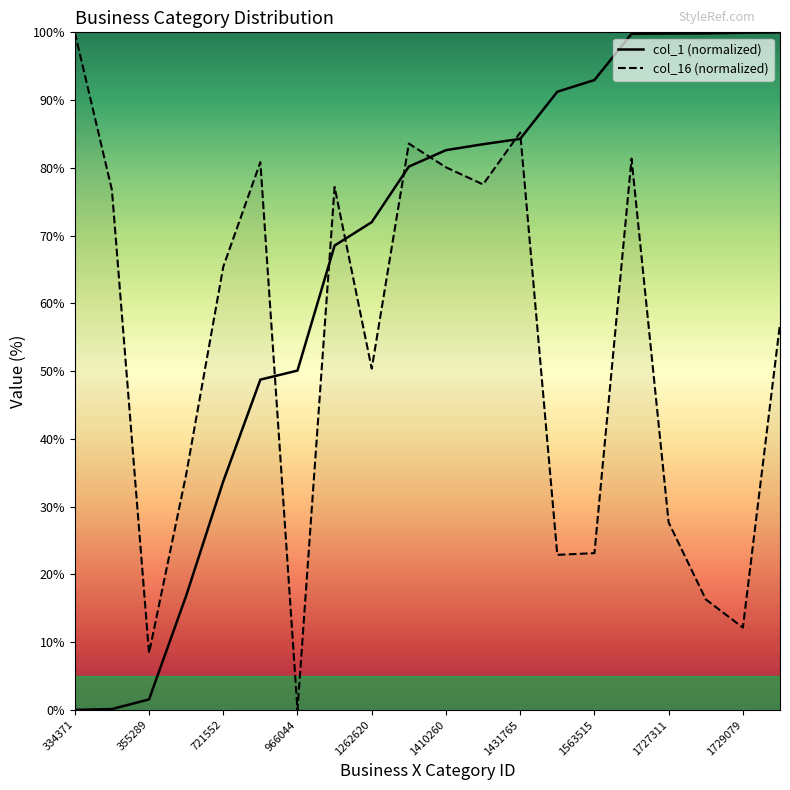

What are all the series names shown in the legend?

col_1 (normalized), col_16 (normalized)